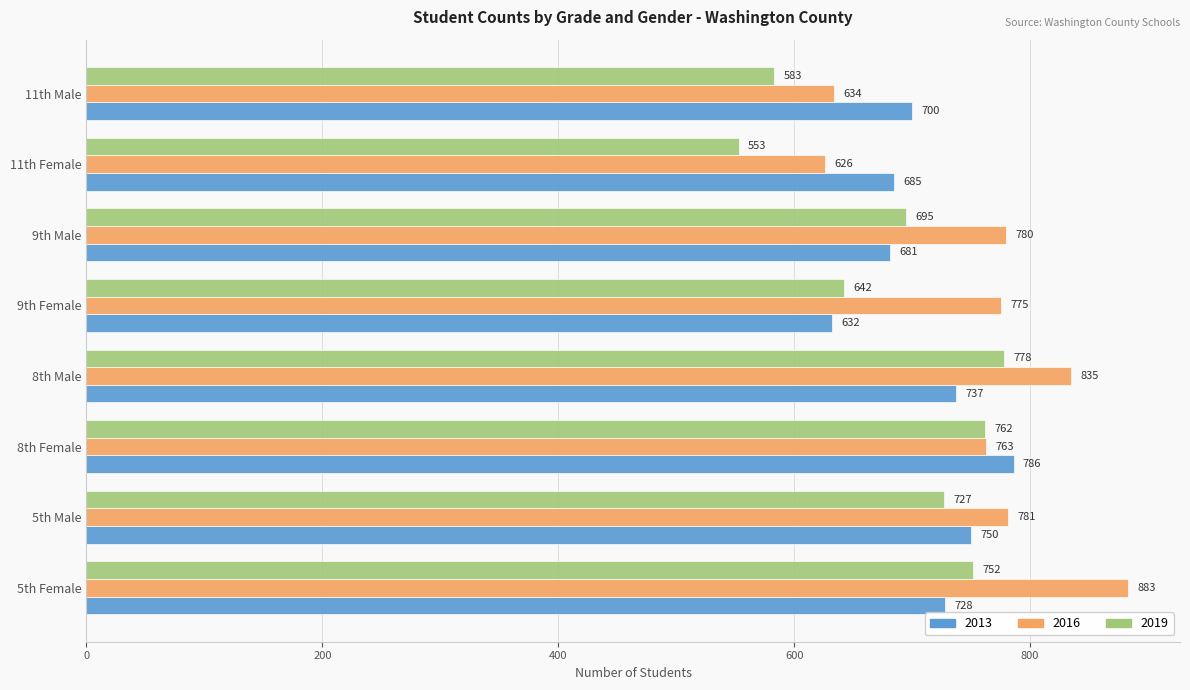

What is the total value across all series at 11th Female?

1864